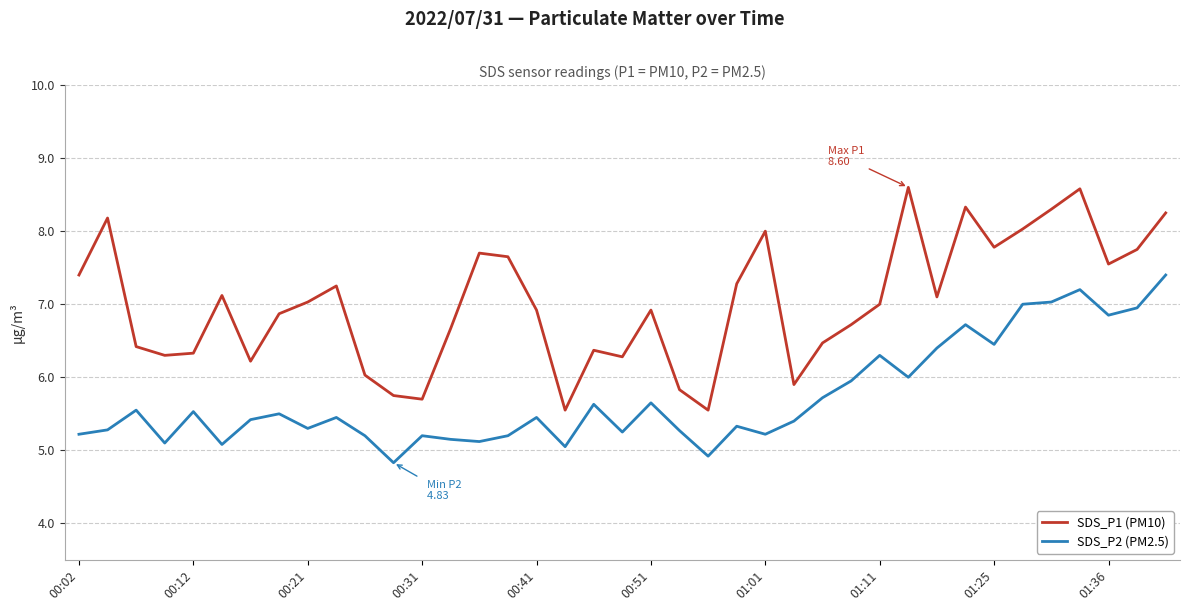

True or false: SDS_P1 (PM10) and SDS_P2 (PM2.5) cross at least once.

False